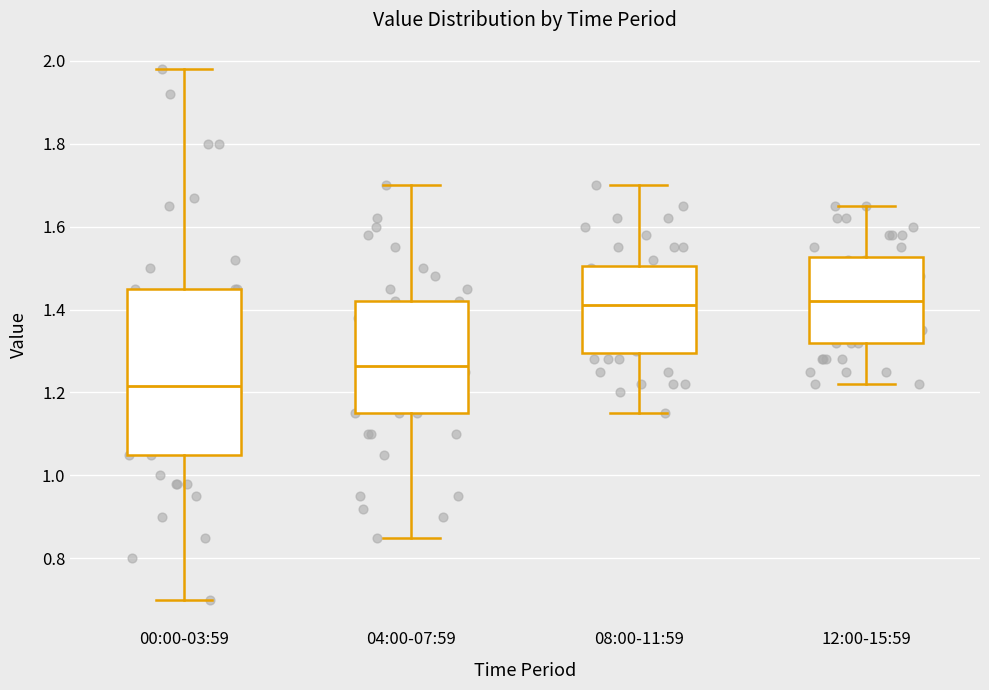

Comparing the boxes themselves (not the whiskers), which one is the tallest?

00:00-03:59